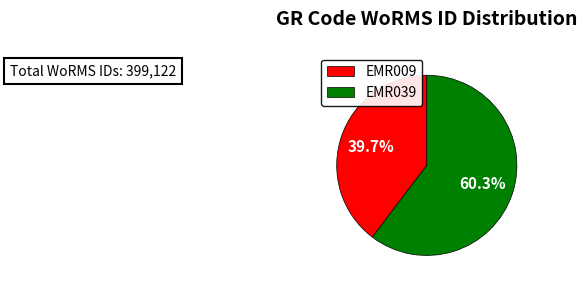

The EMR039 slice represents 60% of the pie. True or false?

True